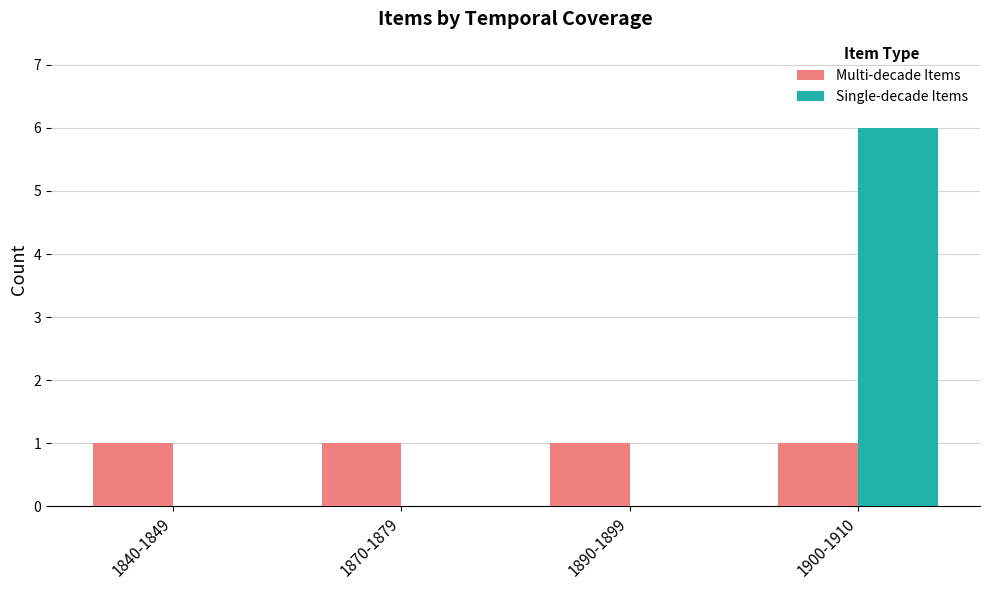

Is it true that Multi-decade Items equals 1 at 1900-1910?

True